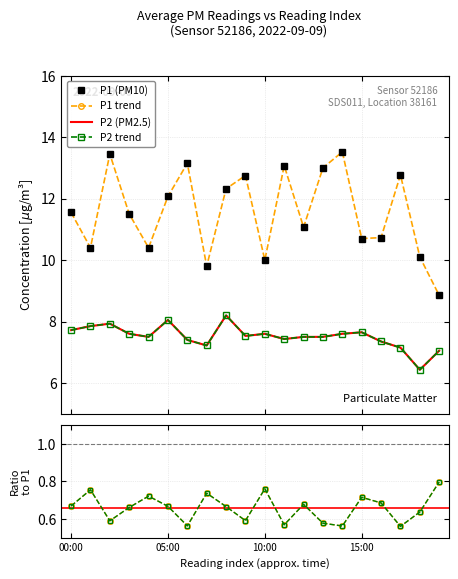

True or false: P2 has a value of 10.7 at 06:00.

False